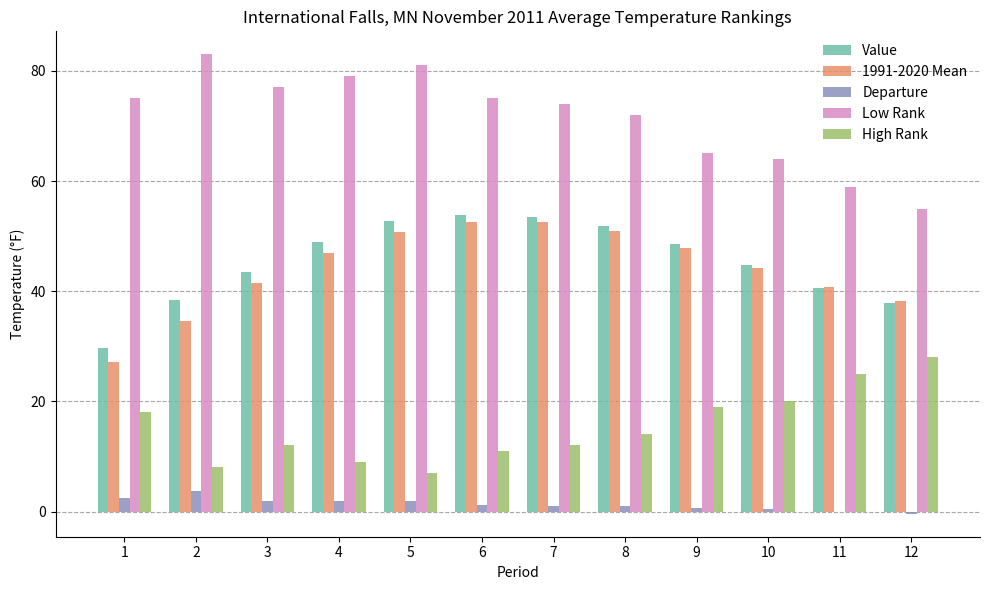

Are the bars horizontal?

No